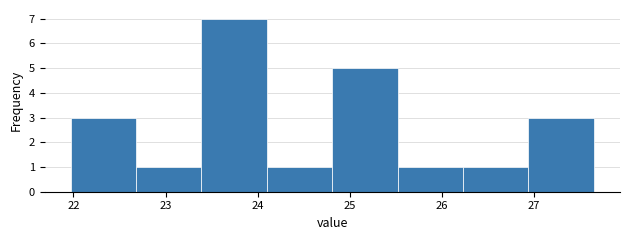

Over which range of the x-axis is the bar tallest?

23.39 to 24.10